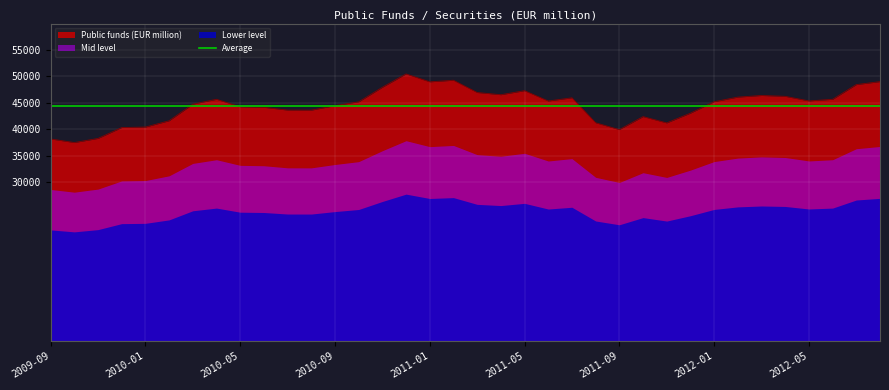

What is the sum of all values?

1601620